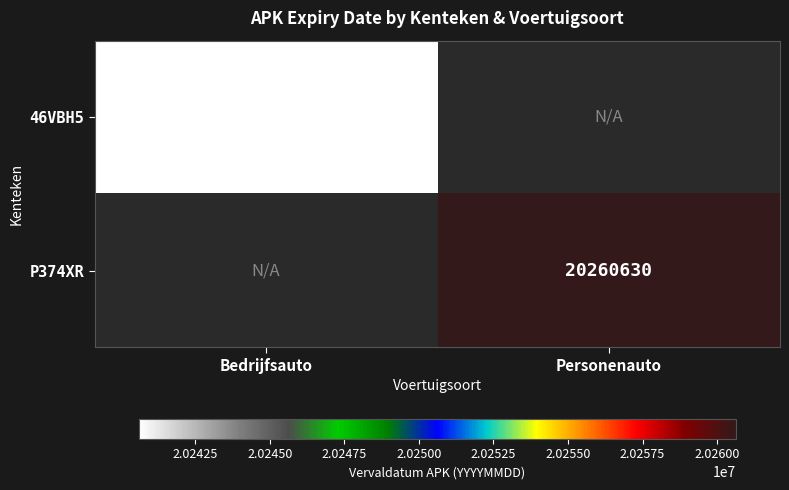

Is the value of P374XR at Personenauto greater than the value of 46VBH5 at Bedrijfsauto?

Yes